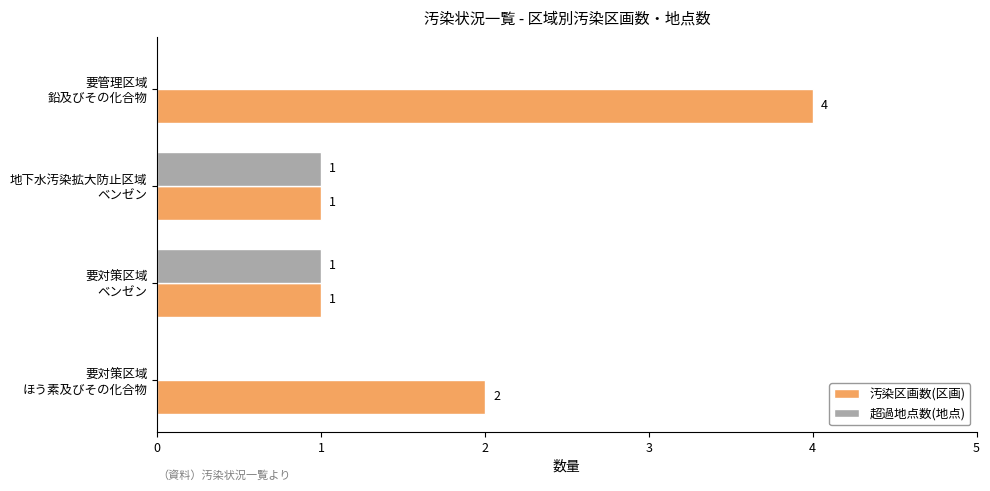

What is the highest value of the 汚染区画数(区画) series?

4